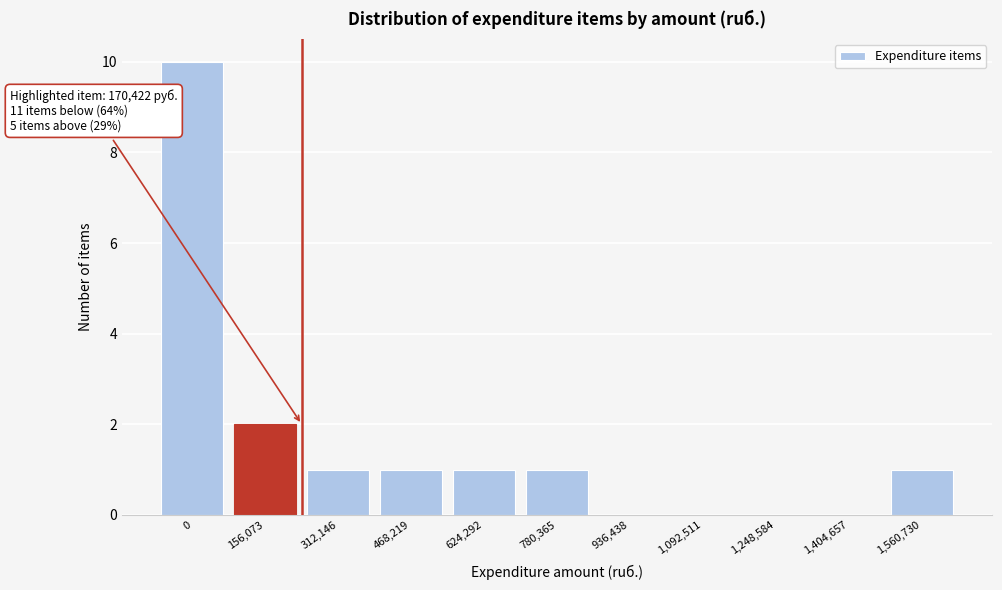

Reading right to left, what are all the values shown in this chart?

1,560,730=1	1,404,657=0	1,248,584=0	1,092,511=0	936,438=0	780,365=1	624,292=1	468,219=1	312,146=1	156,073=2	0=10